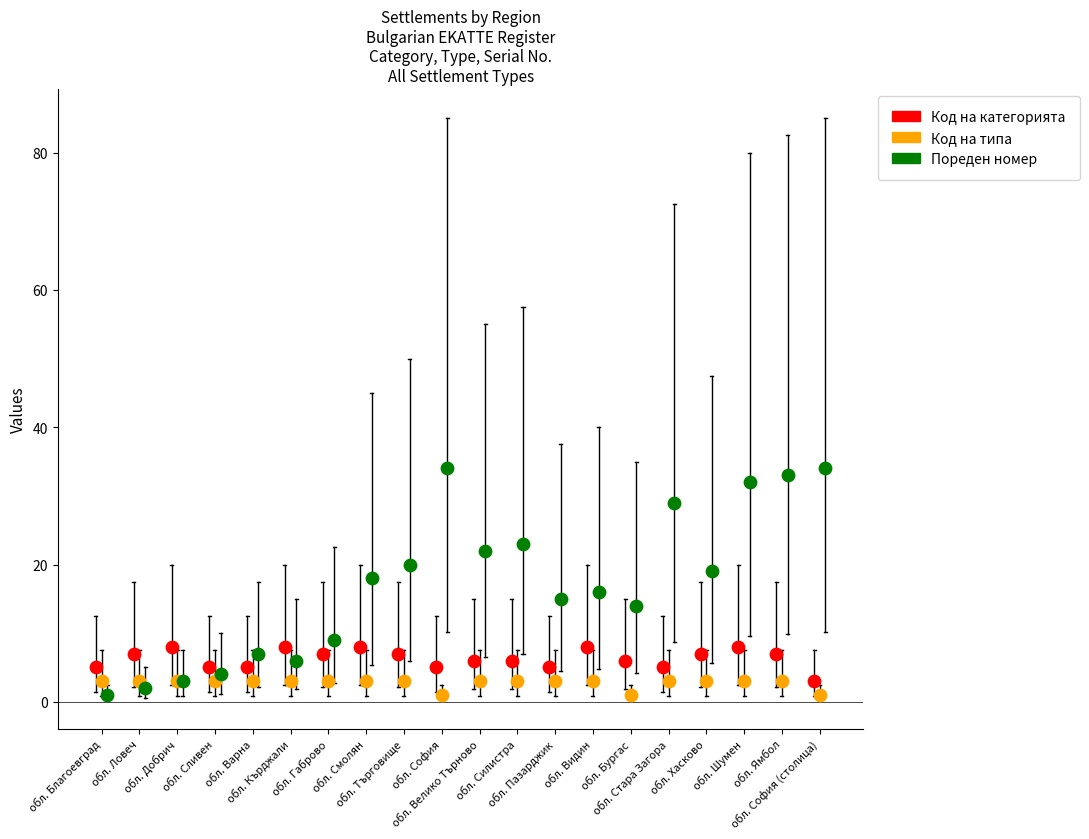

Which series has the largest Y range (max minus min)?

Пореден номер